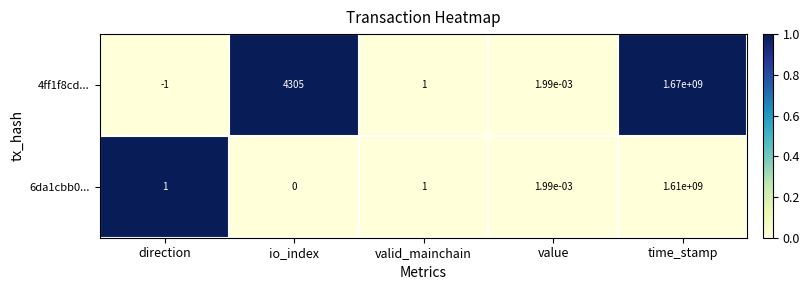

The value of 4ff1f8cd... at direction is -0.4. True or false?

False